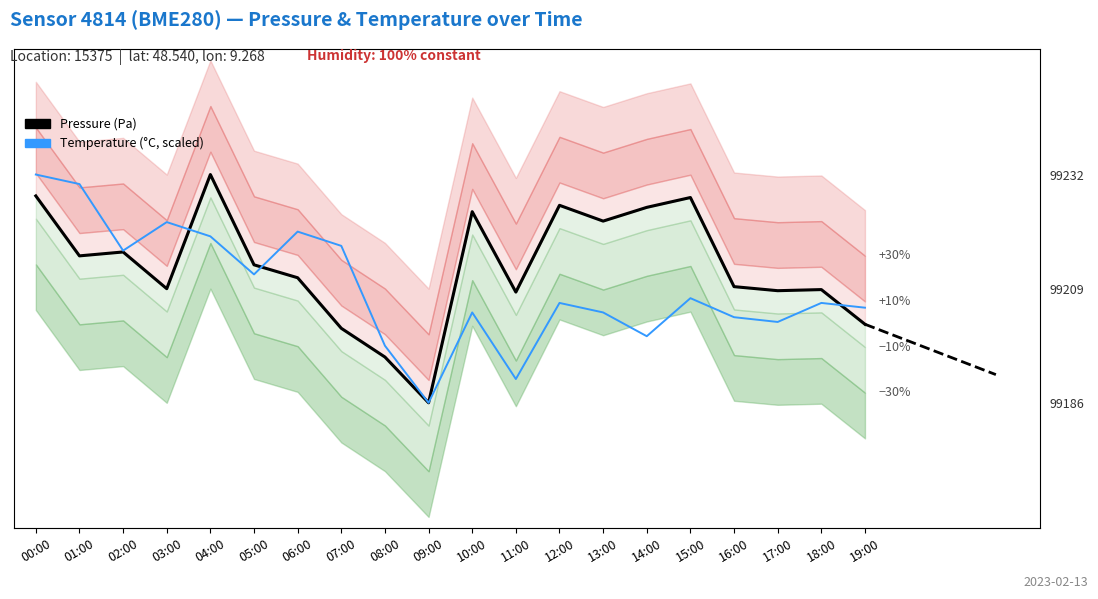

Reading right to left, what are all the values shown in this chart?

Pressure (Pa): 99202.2	99209.1	99208.9	99209.7	99227.6	99225.6	99222.8	99226.0	99208.6	99224.7	99186.5	99195.6	99201.4	99211.5	99214.1	99232.2	99209.3	99216.7	99215.9	99227.9
Temperature (°C, scaled): 99205.5	99206.5	99202.7	99203.6	99207.4	99199.8	99204.6	99206.5	99191.2	99204.6	99186.5	99197.9	99217.9	99220.7	99212.2	99219.8	99222.6	99216.9	99230.3	99232.2